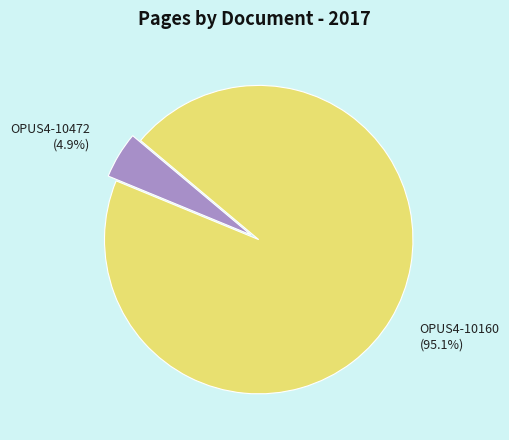

Does any single category account for the majority?

Yes